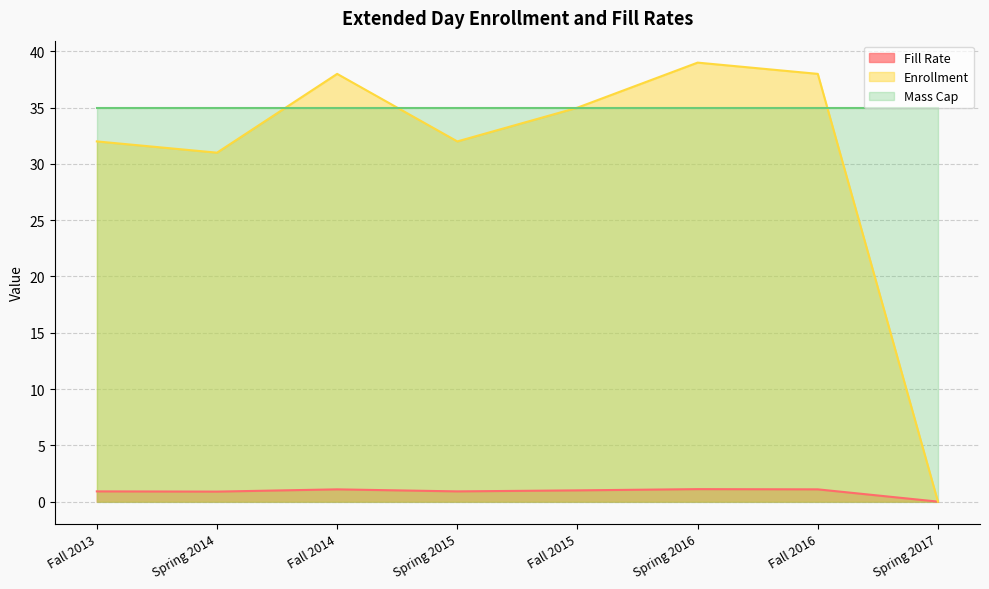

What is the label of the 8th point from the right?

Fall 2013